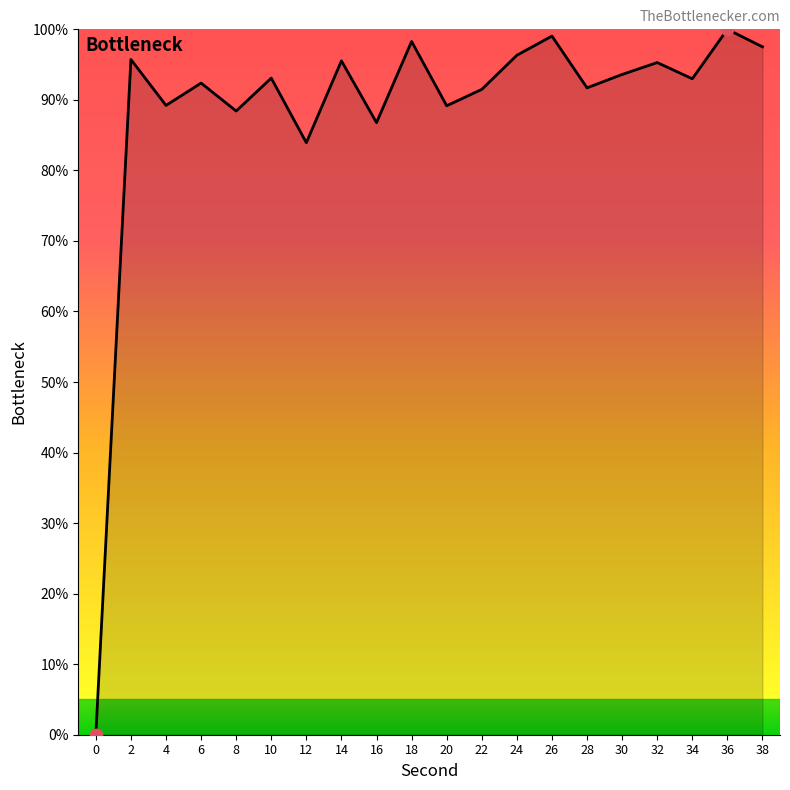

What is the change in value from 10 to 30?

+0.5